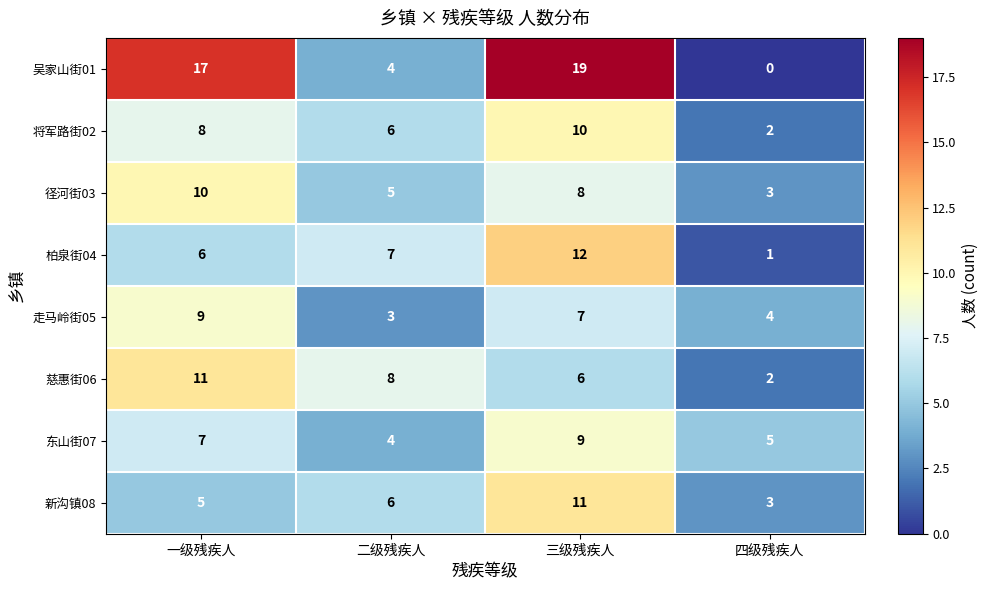

What is the sum of all 径河街03 values?

26